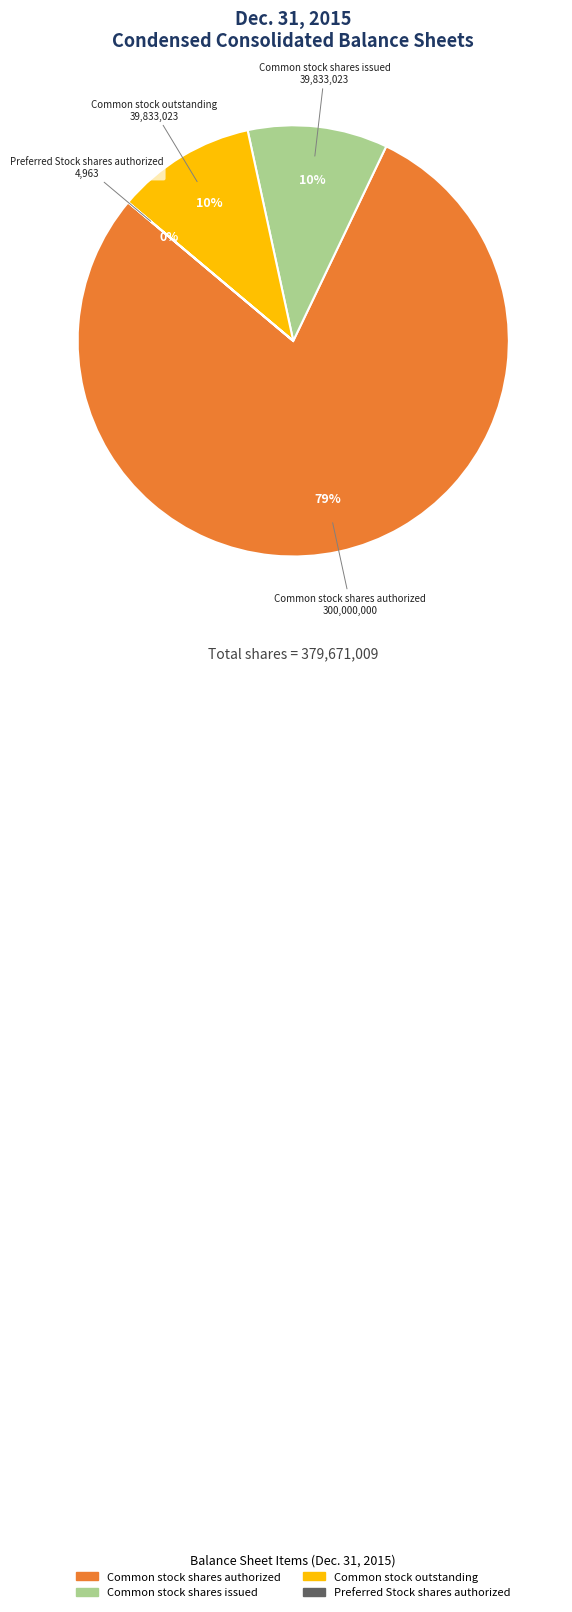

Is there a majority slice in this chart?

Yes